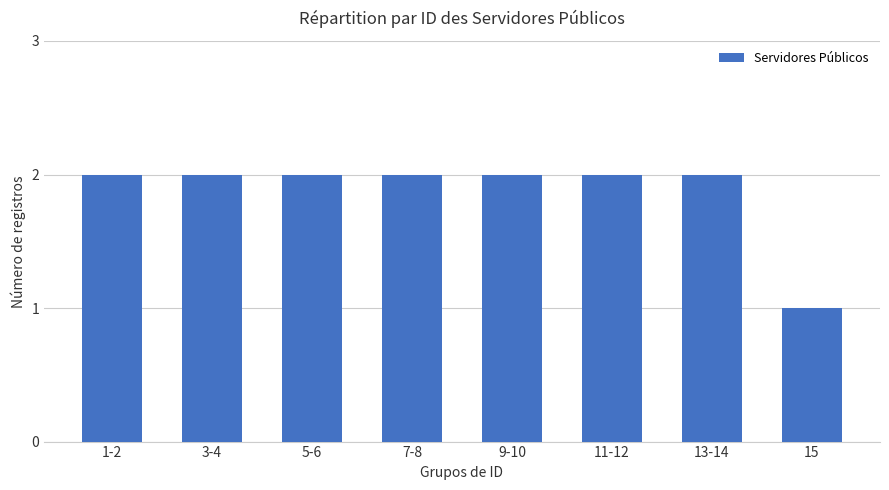

Read the value at 11-12.

2